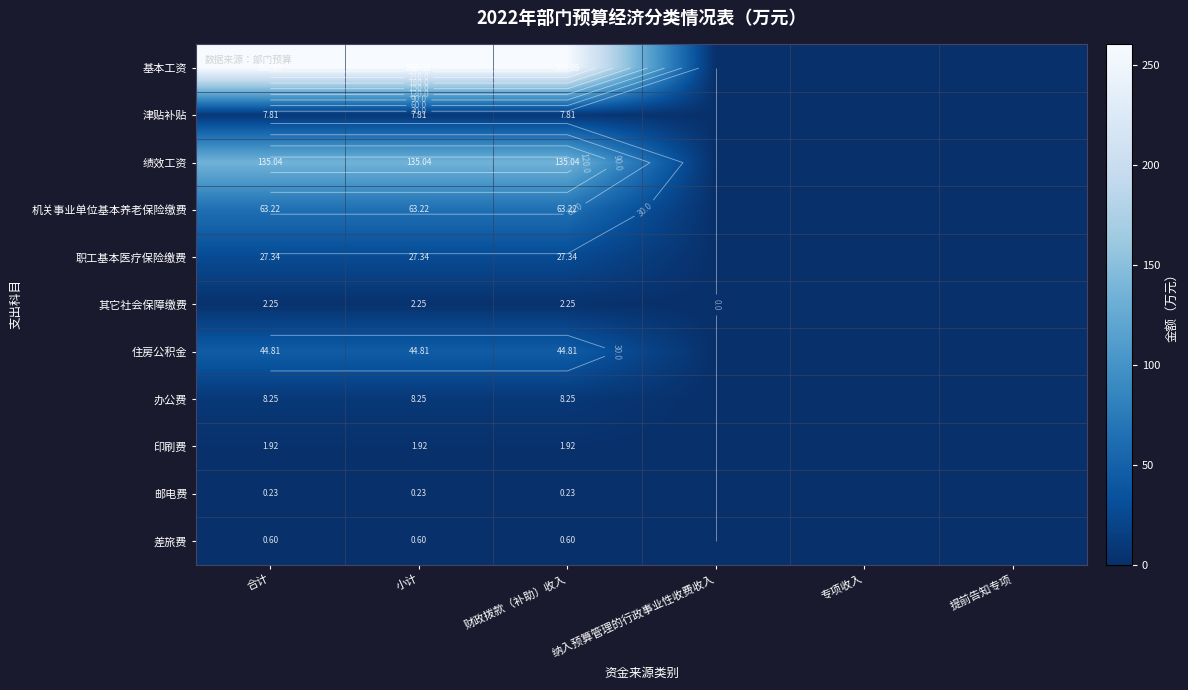

Which series changed the most between 合计 and 小计?

基本工资